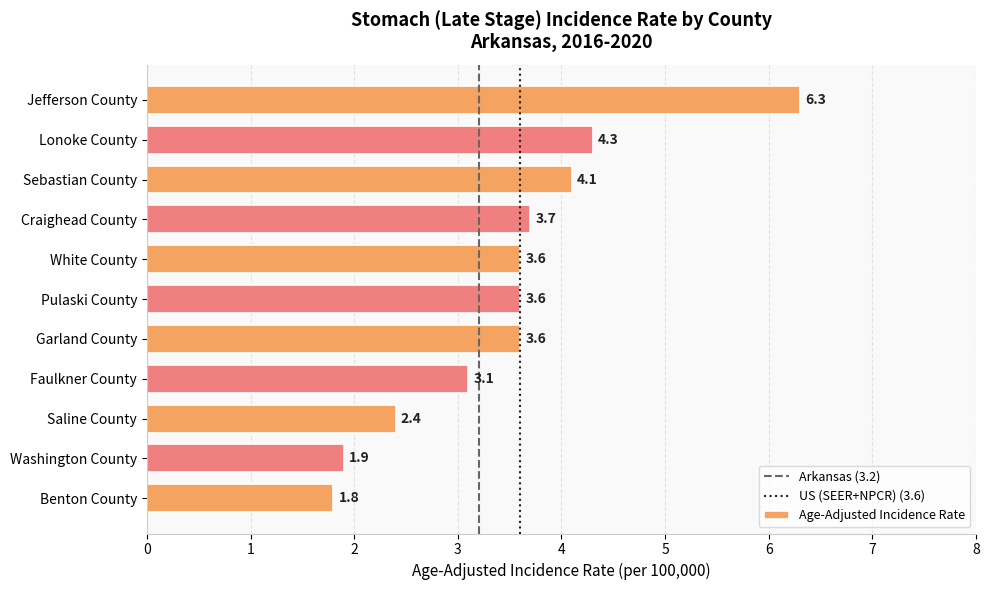

Which label corresponds to the smallest value in the chart?

Benton County